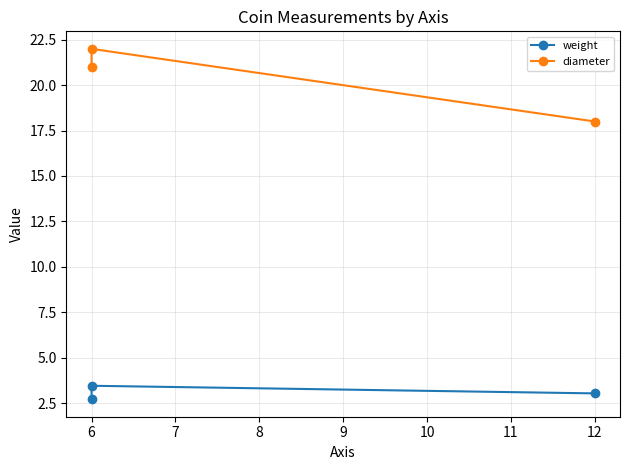

Where does the weight series first go above 3?

6